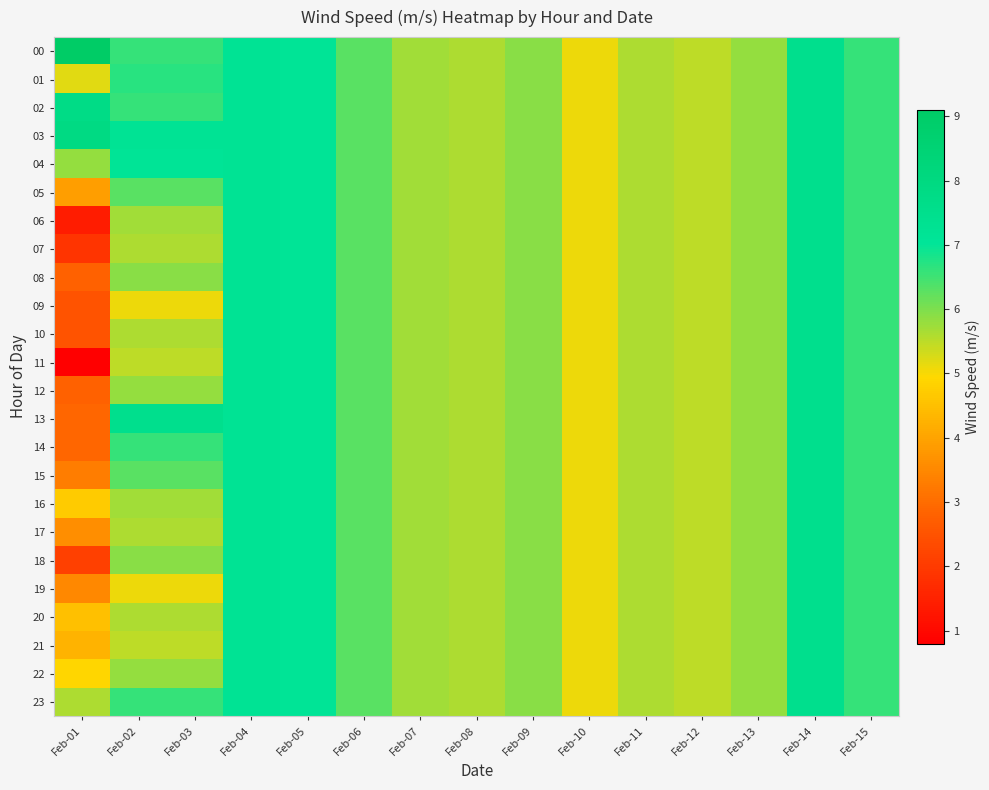

Reading right to left, extract all data points from this chart.

00: Feb-15=6.6	Feb-14=7.5	Feb-13=5.8	Feb-12=5.5	Feb-11=5.6	Feb-10=5.1	Feb-09=5.9	Feb-08=5.6	Feb-07=5.7	Feb-06=6.3	Feb-05=7.1	Feb-04=7.2	Feb-03=6.6	Feb-02=6.6	Feb-01=9.1
01: Feb-15=6.6	Feb-14=7.5	Feb-13=5.8	Feb-12=5.5	Feb-11=5.6	Feb-10=5.1	Feb-09=5.9	Feb-08=5.6	Feb-07=5.7	Feb-06=6.3	Feb-05=7.1	Feb-04=7.2	Feb-03=6.7	Feb-02=6.7	Feb-01=5.2
02: Feb-15=6.6	Feb-14=7.5	Feb-13=5.8	Feb-12=5.5	Feb-11=5.6	Feb-10=5.1	Feb-09=5.9	Feb-08=5.6	Feb-07=5.7	Feb-06=6.3	Feb-05=7.1	Feb-04=7.2	Feb-03=6.6	Feb-02=6.6	Feb-01=7.8
03: Feb-15=6.6	Feb-14=7.5	Feb-13=5.8	Feb-12=5.5	Feb-11=5.6	Feb-10=5.1	Feb-09=5.9	Feb-08=5.6	Feb-07=5.7	Feb-06=6.3	Feb-05=7.1	Feb-04=7.2	Feb-03=7.2	Feb-02=7.2	Feb-01=7.9
04: Feb-15=6.6	Feb-14=7.5	Feb-13=5.8	Feb-12=5.5	Feb-11=5.6	Feb-10=5.1	Feb-09=5.9	Feb-08=5.6	Feb-07=5.7	Feb-06=6.3	Feb-05=7.1	Feb-04=7.2	Feb-03=7.1	Feb-02=7.1	Feb-01=5.8
05: Feb-15=6.6	Feb-14=7.5	Feb-13=5.8	Feb-12=5.5	Feb-11=5.6	Feb-10=5.1	Feb-09=5.9	Feb-08=5.6	Feb-07=5.7	Feb-06=6.3	Feb-05=7.1	Feb-04=7.2	Feb-03=6.3	Feb-02=6.3	Feb-01=3.9
06: Feb-15=6.6	Feb-14=7.5	Feb-13=5.8	Feb-12=5.5	Feb-11=5.6	Feb-10=5.1	Feb-09=5.9	Feb-08=5.6	Feb-07=5.7	Feb-06=6.3	Feb-05=7.1	Feb-04=7.2	Feb-03=5.7	Feb-02=5.7	Feb-01=1.4
07: Feb-15=6.6	Feb-14=7.5	Feb-13=5.8	Feb-12=5.5	Feb-11=5.6	Feb-10=5.1	Feb-09=5.9	Feb-08=5.6	Feb-07=5.7	Feb-06=6.3	Feb-05=7.1	Feb-04=7.2	Feb-03=5.6	Feb-02=5.6	Feb-01=1.9
08: Feb-15=6.6	Feb-14=7.5	Feb-13=5.8	Feb-12=5.5	Feb-11=5.6	Feb-10=5.1	Feb-09=5.9	Feb-08=5.6	Feb-07=5.7	Feb-06=6.3	Feb-05=7.1	Feb-04=7.2	Feb-03=5.9	Feb-02=5.9	Feb-01=2.8
09: Feb-15=6.6	Feb-14=7.5	Feb-13=5.8	Feb-12=5.5	Feb-11=5.6	Feb-10=5.1	Feb-09=5.9	Feb-08=5.6	Feb-07=5.7	Feb-06=6.3	Feb-05=7.1	Feb-04=7.2	Feb-03=5.1	Feb-02=5.1	Feb-01=2.5
10: Feb-15=6.6	Feb-14=7.5	Feb-13=5.8	Feb-12=5.5	Feb-11=5.6	Feb-10=5.1	Feb-09=5.9	Feb-08=5.6	Feb-07=5.7	Feb-06=6.3	Feb-05=7.1	Feb-04=7.2	Feb-03=5.6	Feb-02=5.6	Feb-01=2.5
11: Feb-15=6.6	Feb-14=7.5	Feb-13=5.8	Feb-12=5.5	Feb-11=5.6	Feb-10=5.1	Feb-09=5.9	Feb-08=5.6	Feb-07=5.7	Feb-06=6.3	Feb-05=7.1	Feb-04=7.2	Feb-03=5.5	Feb-02=5.5	Feb-01=0.8
12: Feb-15=6.6	Feb-14=7.5	Feb-13=5.8	Feb-12=5.5	Feb-11=5.6	Feb-10=5.1	Feb-09=5.9	Feb-08=5.6	Feb-07=5.7	Feb-06=6.3	Feb-05=7.1	Feb-04=7.2	Feb-03=5.8	Feb-02=5.8	Feb-01=2.8
13: Feb-15=6.6	Feb-14=7.5	Feb-13=5.8	Feb-12=5.5	Feb-11=5.6	Feb-10=5.1	Feb-09=5.9	Feb-08=5.6	Feb-07=5.7	Feb-06=6.3	Feb-05=7.1	Feb-04=7.2	Feb-03=7.5	Feb-02=7.5	Feb-01=2.9
14: Feb-15=6.6	Feb-14=7.5	Feb-13=5.8	Feb-12=5.5	Feb-11=5.6	Feb-10=5.1	Feb-09=5.9	Feb-08=5.6	Feb-07=5.7	Feb-06=6.3	Feb-05=7.1	Feb-04=7.2	Feb-03=6.6	Feb-02=6.6	Feb-01=2.9
15: Feb-15=6.6	Feb-14=7.5	Feb-13=5.8	Feb-12=5.5	Feb-11=5.6	Feb-10=5.1	Feb-09=5.9	Feb-08=5.6	Feb-07=5.7	Feb-06=6.3	Feb-05=7.1	Feb-04=7.2	Feb-03=6.3	Feb-02=6.3	Feb-01=3.3
16: Feb-15=6.6	Feb-14=7.5	Feb-13=5.8	Feb-12=5.5	Feb-11=5.6	Feb-10=5.1	Feb-09=5.9	Feb-08=5.6	Feb-07=5.7	Feb-06=6.3	Feb-05=7.1	Feb-04=7.2	Feb-03=5.7	Feb-02=5.7	Feb-01=4.7
17: Feb-15=6.6	Feb-14=7.5	Feb-13=5.8	Feb-12=5.5	Feb-11=5.6	Feb-10=5.1	Feb-09=5.9	Feb-08=5.6	Feb-07=5.7	Feb-06=6.3	Feb-05=7.1	Feb-04=7.2	Feb-03=5.6	Feb-02=5.6	Feb-01=3.6
18: Feb-15=6.6	Feb-14=7.5	Feb-13=5.8	Feb-12=5.5	Feb-11=5.6	Feb-10=5.1	Feb-09=5.9	Feb-08=5.6	Feb-07=5.7	Feb-06=6.3	Feb-05=7.1	Feb-04=7.2	Feb-03=5.9	Feb-02=5.9	Feb-01=2.1
19: Feb-15=6.6	Feb-14=7.5	Feb-13=5.8	Feb-12=5.5	Feb-11=5.6	Feb-10=5.1	Feb-09=5.9	Feb-08=5.6	Feb-07=5.7	Feb-06=6.3	Feb-05=7.1	Feb-04=7.2	Feb-03=5.1	Feb-02=5.1	Feb-01=3.5
20: Feb-15=6.6	Feb-14=7.5	Feb-13=5.8	Feb-12=5.5	Feb-11=5.6	Feb-10=5.1	Feb-09=5.9	Feb-08=5.6	Feb-07=5.7	Feb-06=6.3	Feb-05=7.1	Feb-04=7.2	Feb-03=5.6	Feb-02=5.6	Feb-01=4.5
21: Feb-15=6.6	Feb-14=7.5	Feb-13=5.8	Feb-12=5.5	Feb-11=5.6	Feb-10=5.1	Feb-09=5.9	Feb-08=5.6	Feb-07=5.7	Feb-06=6.3	Feb-05=7.1	Feb-04=7.2	Feb-03=5.5	Feb-02=5.5	Feb-01=4.3
22: Feb-15=6.6	Feb-14=7.5	Feb-13=5.8	Feb-12=5.5	Feb-11=5.6	Feb-10=5.1	Feb-09=5.9	Feb-08=5.6	Feb-07=5.7	Feb-06=6.3	Feb-05=7.1	Feb-04=7.2	Feb-03=5.8	Feb-02=5.8	Feb-01=4.9
23: Feb-15=6.6	Feb-14=7.5	Feb-13=5.8	Feb-12=5.5	Feb-11=5.6	Feb-10=5.1	Feb-09=5.9	Feb-08=5.6	Feb-07=5.7	Feb-06=6.3	Feb-05=7.1	Feb-04=7.2	Feb-03=6.6	Feb-02=6.6	Feb-01=5.6